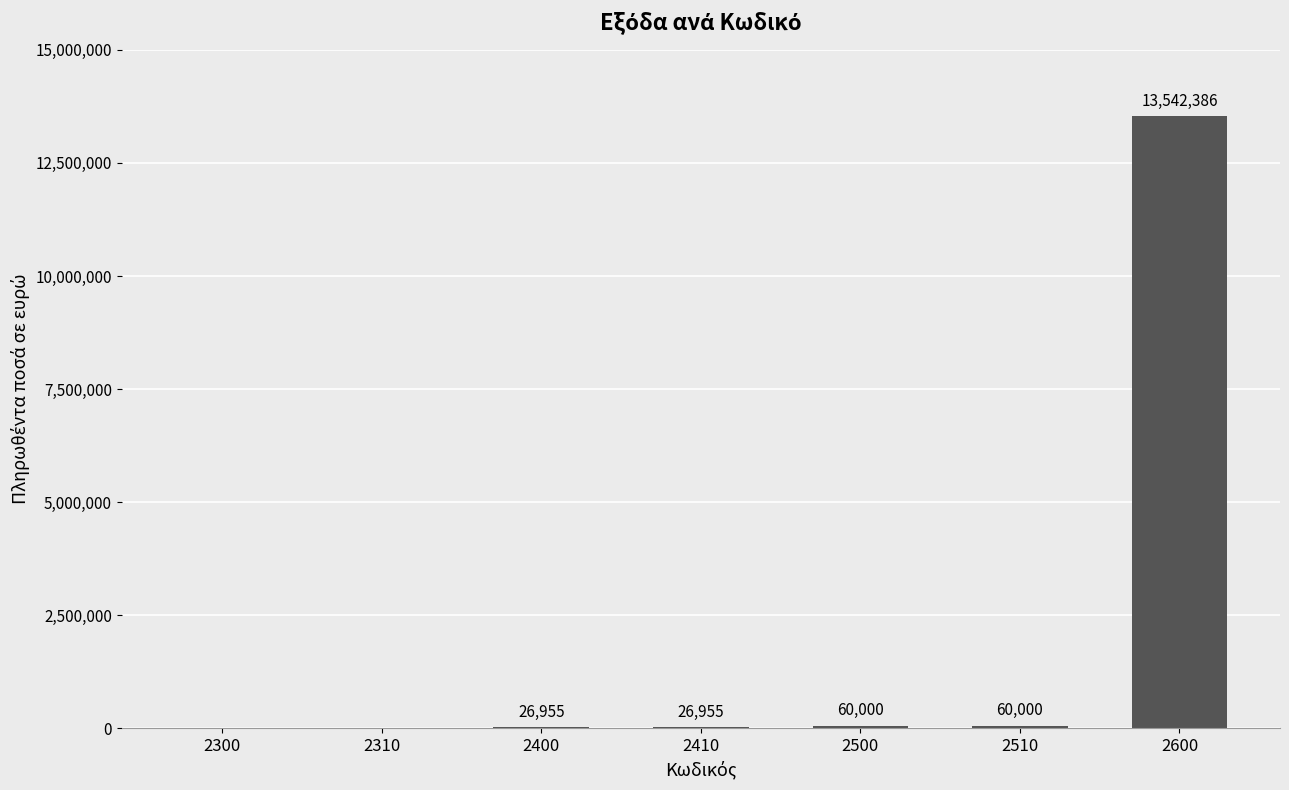

What is the change in value from 2310 to 2500?

+60000.0